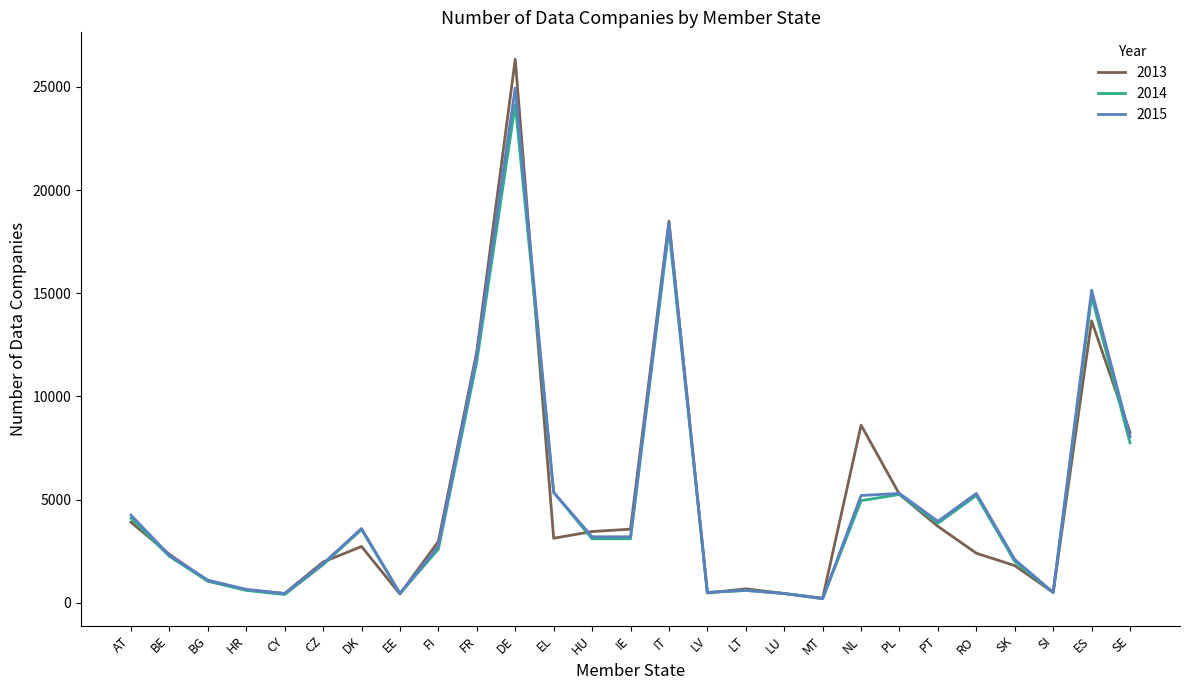

Is it true that 2014 equals 1562 at DK?

False